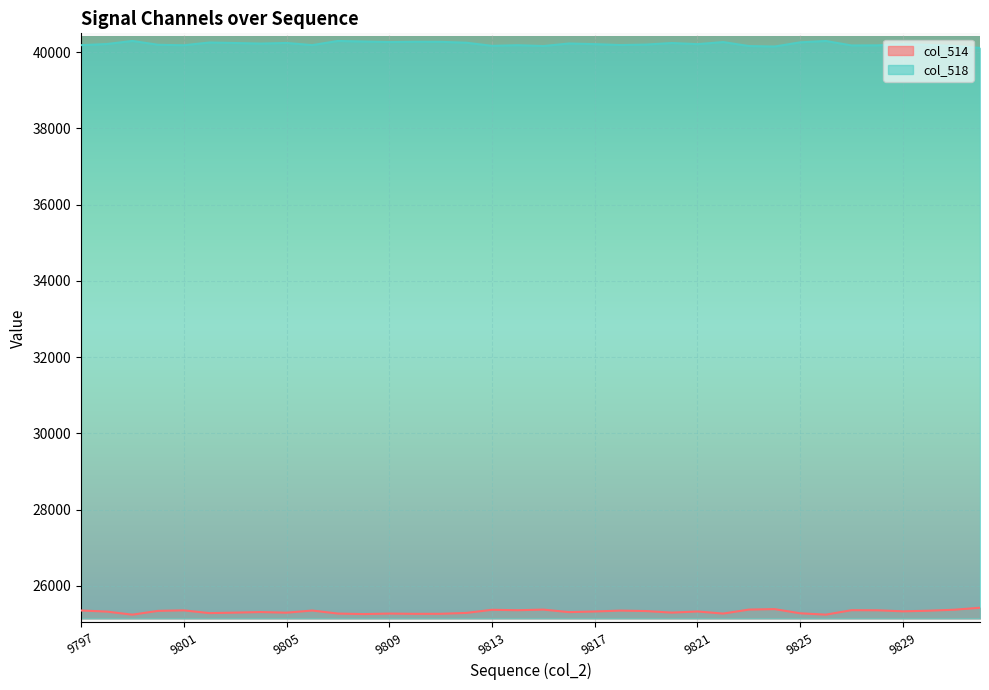

True or false: col_514 has a value of 25286 at 9802.

True